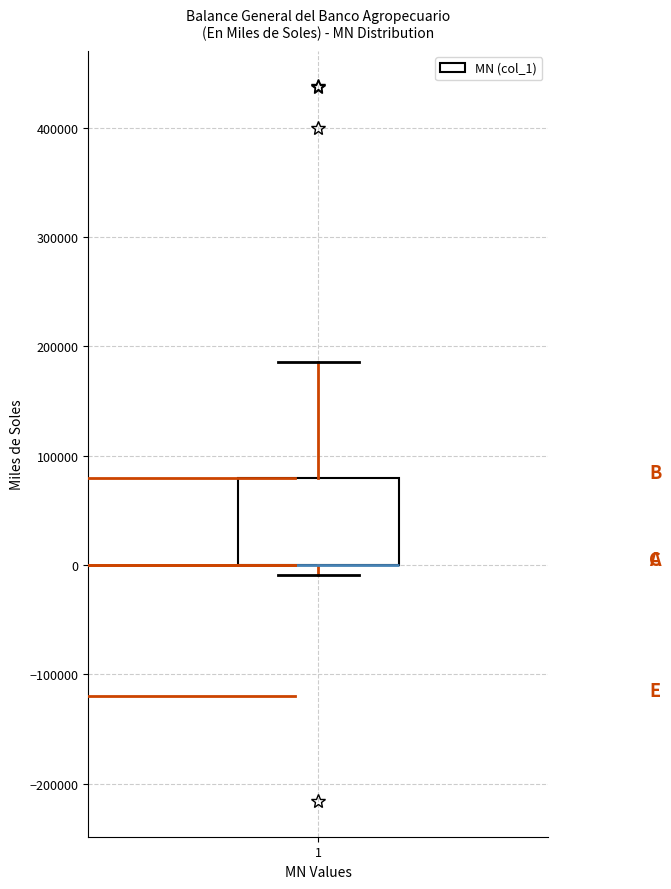

Transcribe this box plot: give where the median line is, the range the box spans, and where the two whiskers end, as read against the y-axis. The values are not printed on the chart, so give them approximately, as read against the axis.

median 0 (drawn on the box's lower edge), box 0 to 80000, whiskers -10000 to 190000